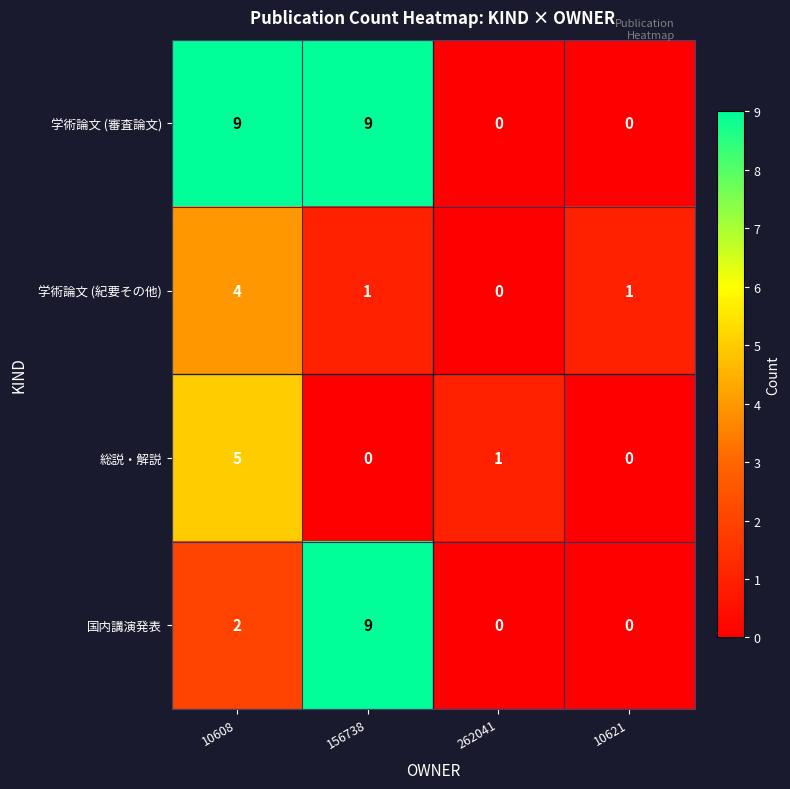

At which category is the sum across all series the highest?

10608